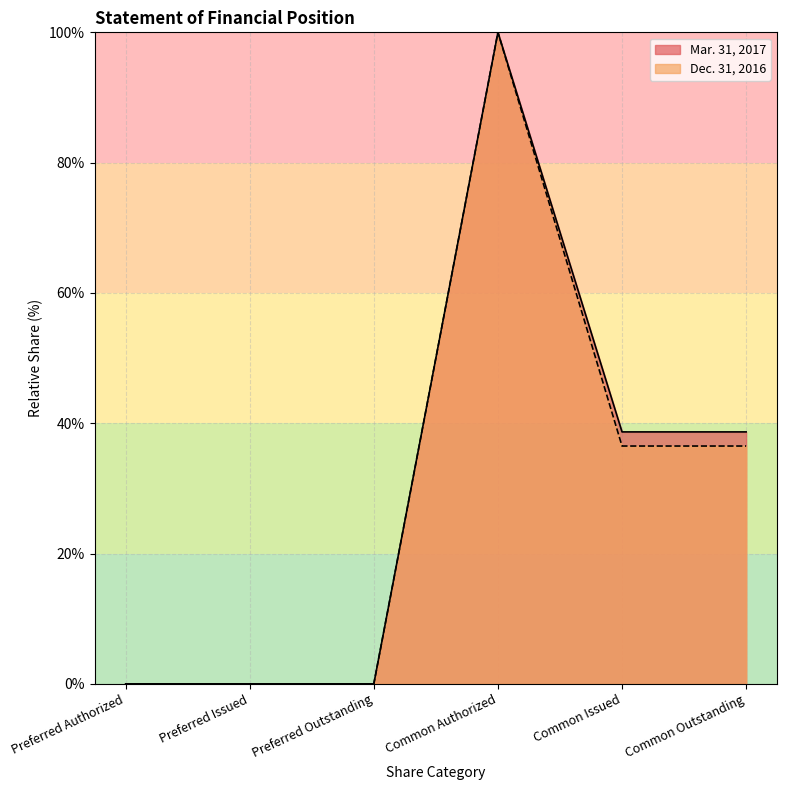

True or false: Mar. 31, 2017 and Dec. 31, 2016 cross at least once.

False